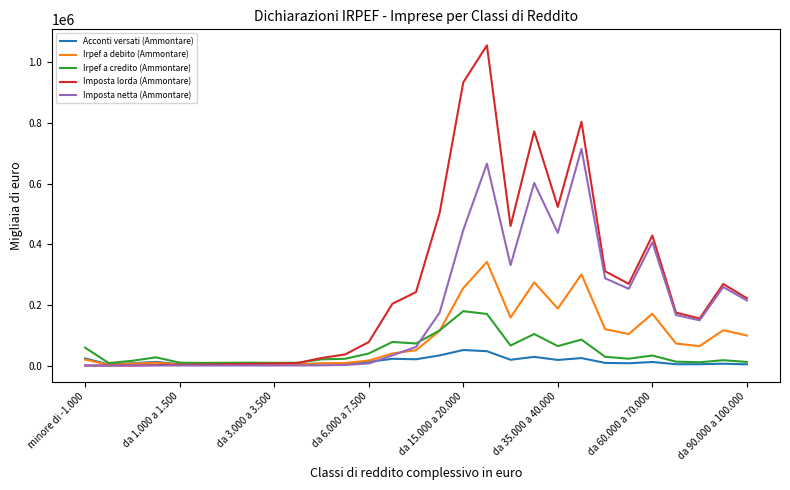

What is the greatest value displayed?

1056267